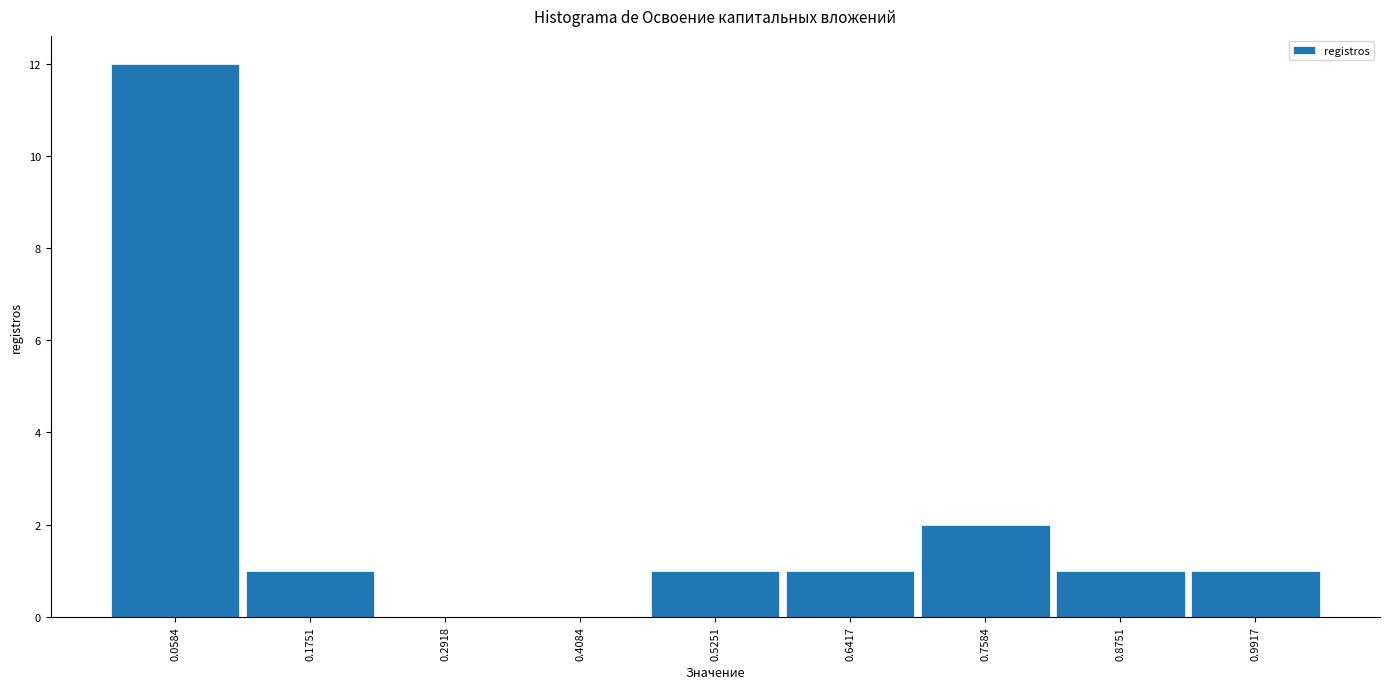

Reading left to right, transcribe this chart: for each bar, give the range it covers on the x-axis and its height. Neither the bar edges nor the heights are printed on the chart, so give them approximately, as read against the axes.

0.00 to 0.12: 12
0.12 to 0.24: 1
0.24 to 0.36: 0
0.36 to 0.46: 0
0.46 to 0.58: 1
0.58 to 0.70: 1
0.70 to 0.82: 2
0.82 to 0.94: 1
0.94 to 1.06: 1